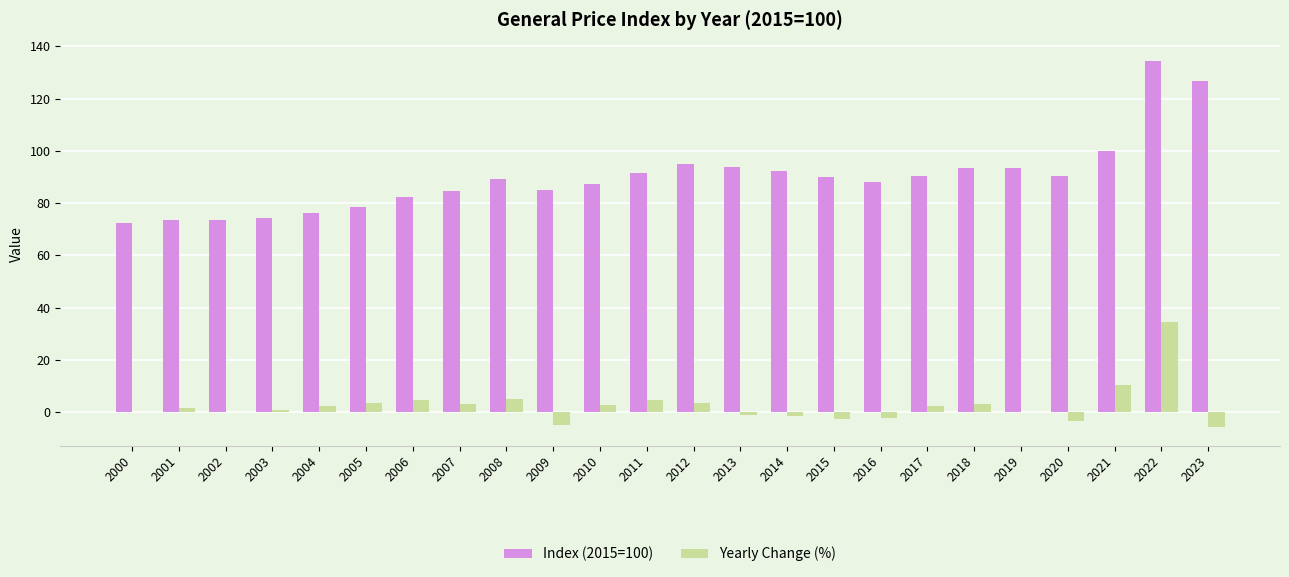

What is the total value across all series at 2014?

90.9